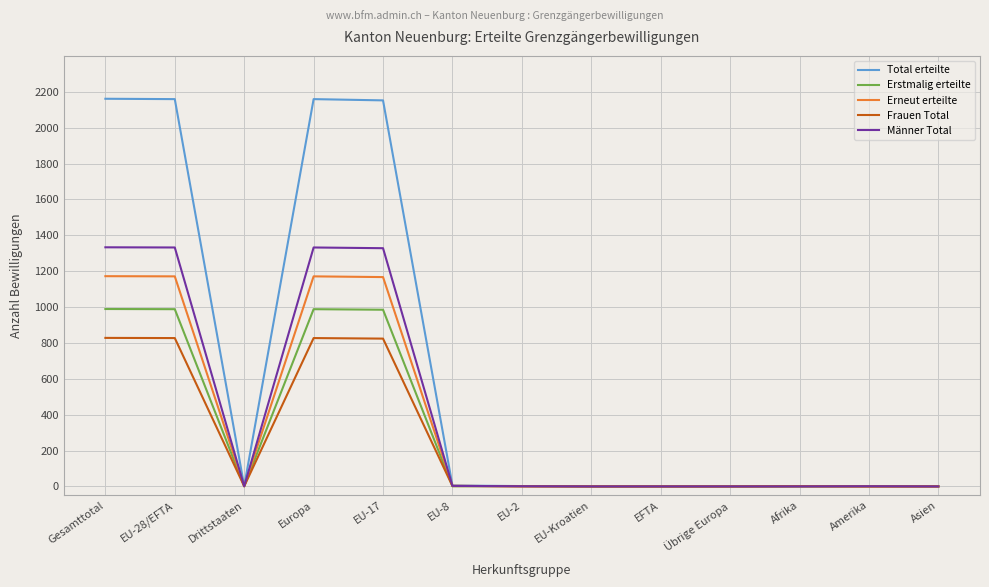

Count the number of data series in this chart.

5